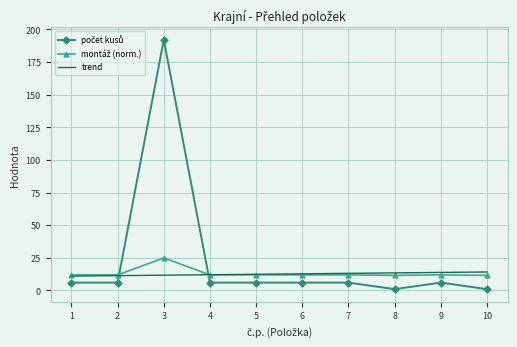

At which category is the sum across all series the highest?

3